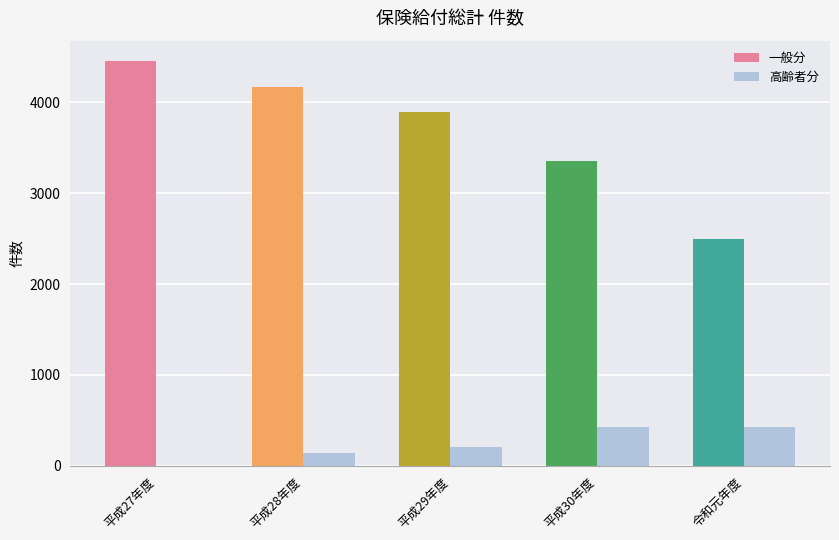

At which label is 一般分 closest to 3473?

平成30年度